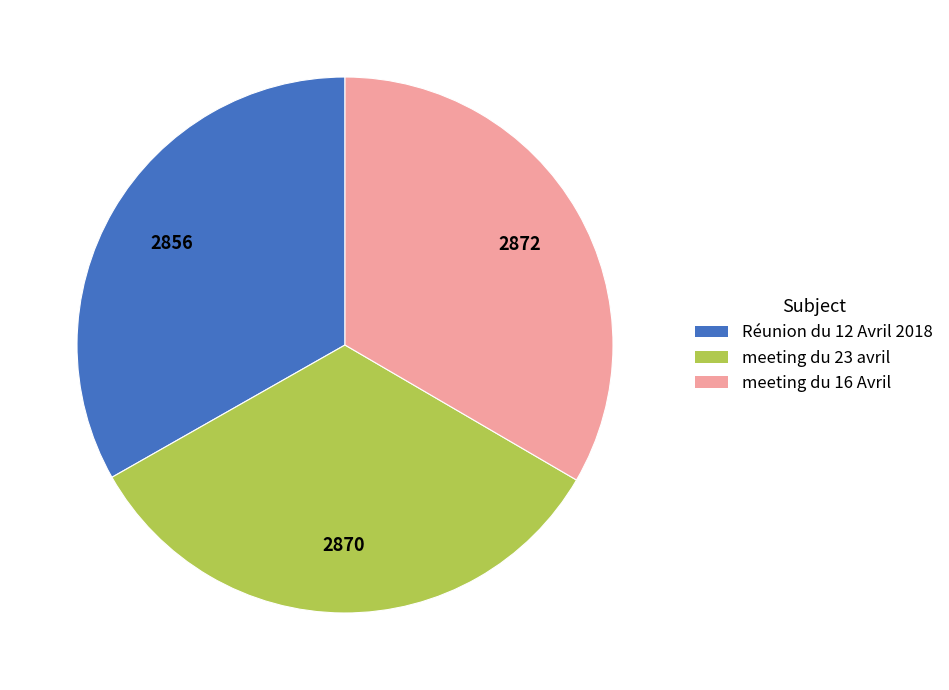

Does Réunion du 12 Avril 2018 represent more than half of the total?

No